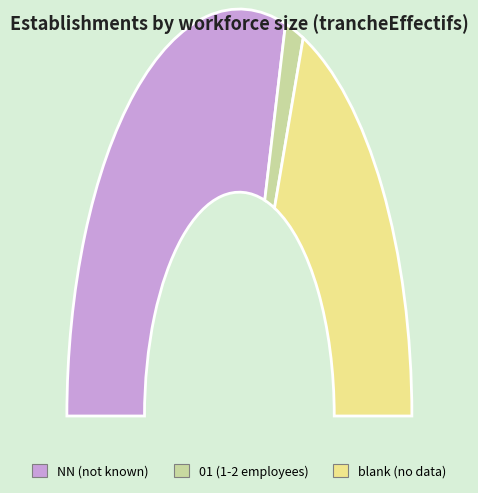

To the nearest percent, what is the combined percentage of 01 and NN?

62%